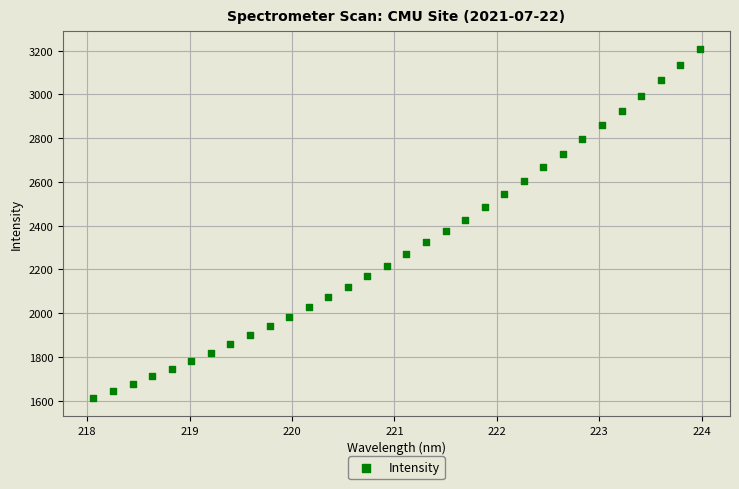

What is the range of X values (max minus min)?

5.9